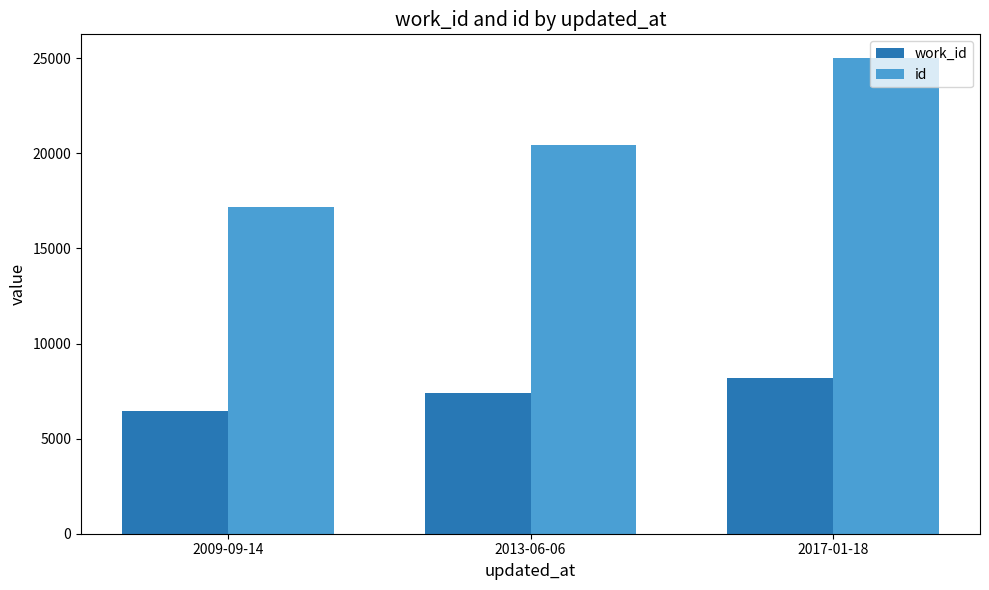

At which label does work_id reach its peak?

2017-01-18